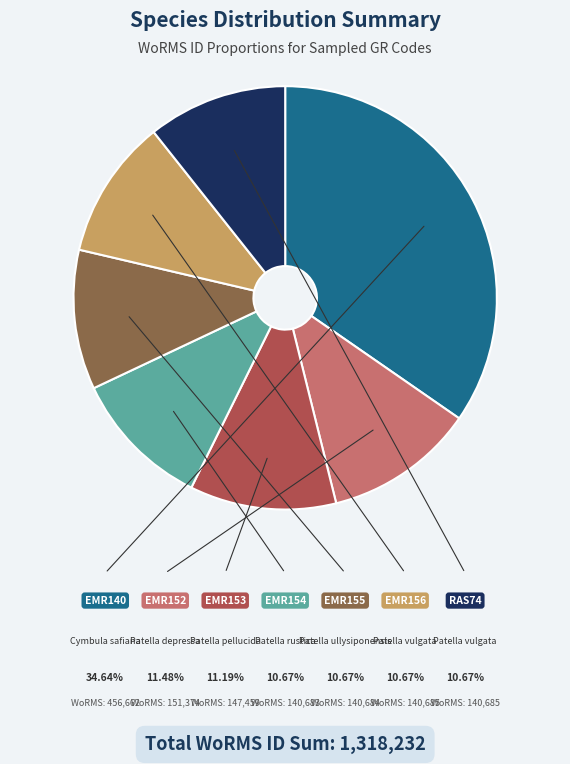

Does any single category account for the majority?

No